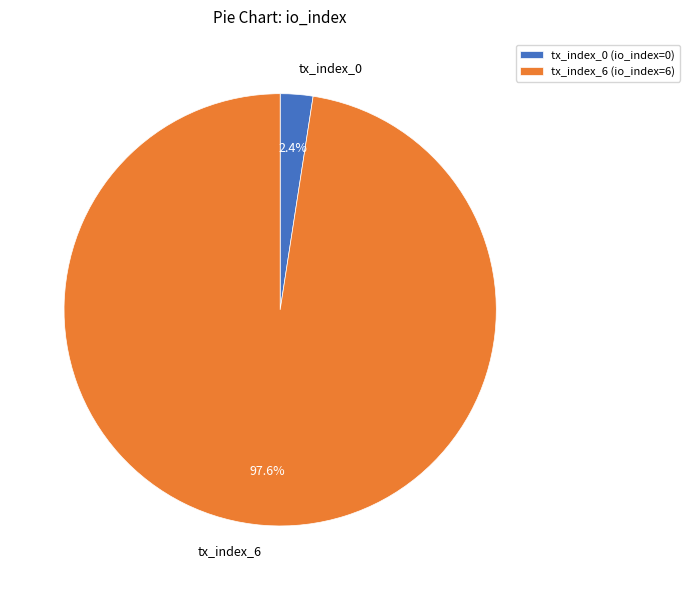

How many segments does this pie chart have?

2